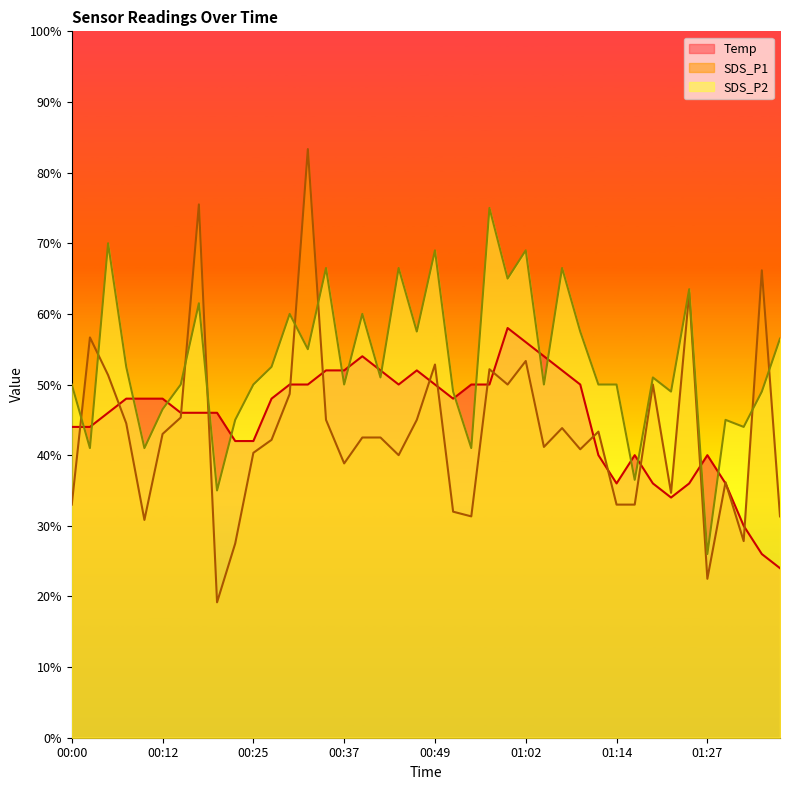

List the labels in order of SDS_P1 value, smallest first.

00:20, 01:27, 00:22, 01:32, 00:10, 00:54, 01:37, 00:52, 00:00, 01:14, 01:16, 01:21, 01:29, 00:37, 00:45, 00:25, 01:09, 01:04, 00:27, 00:40, 00:42, 00:12, 01:11, 01:07, 00:07, 00:35, 00:47, 00:15, 00:30, 00:59, 01:19, 00:05, 00:57, 00:49, 01:02, 00:02, 01:25, 01:34, 00:17, 00:32